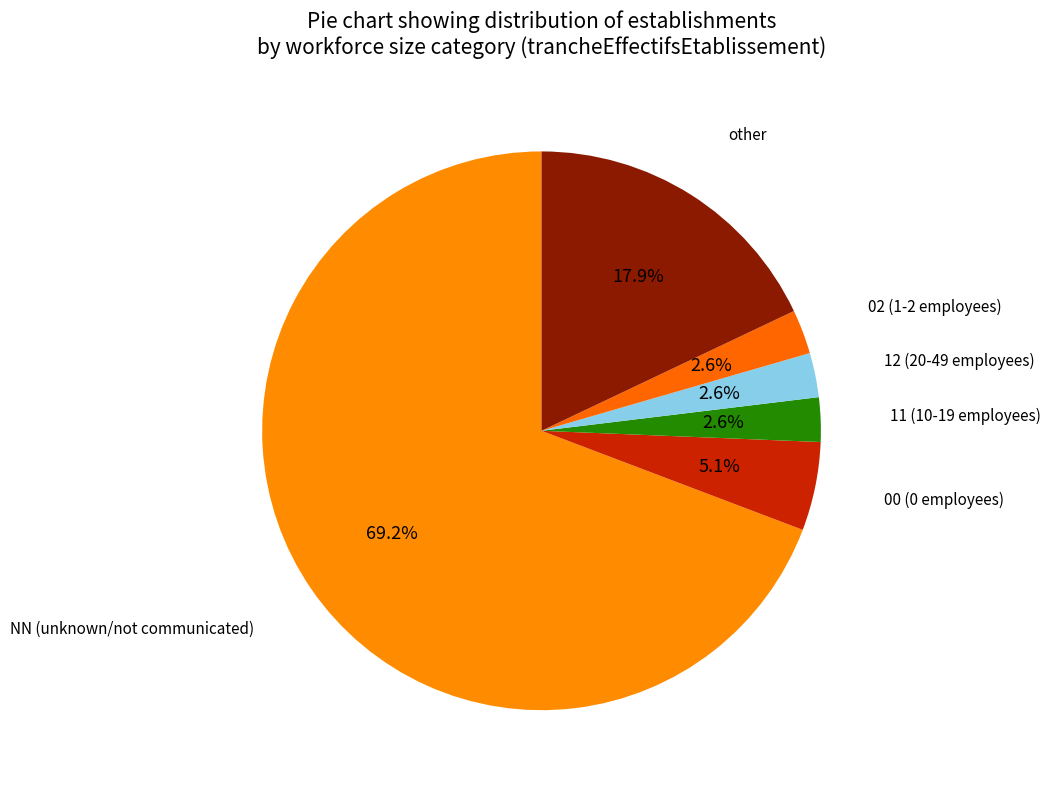

How many segments does this pie chart have?

6